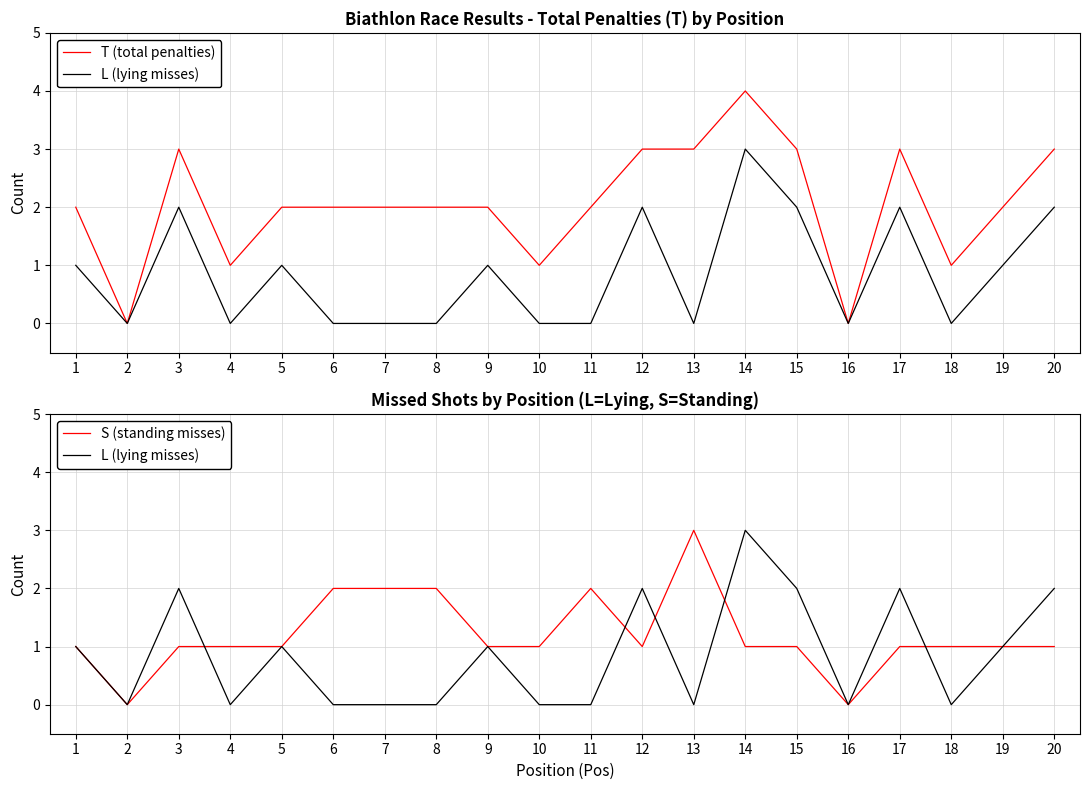

How many series are shown in this chart?

3